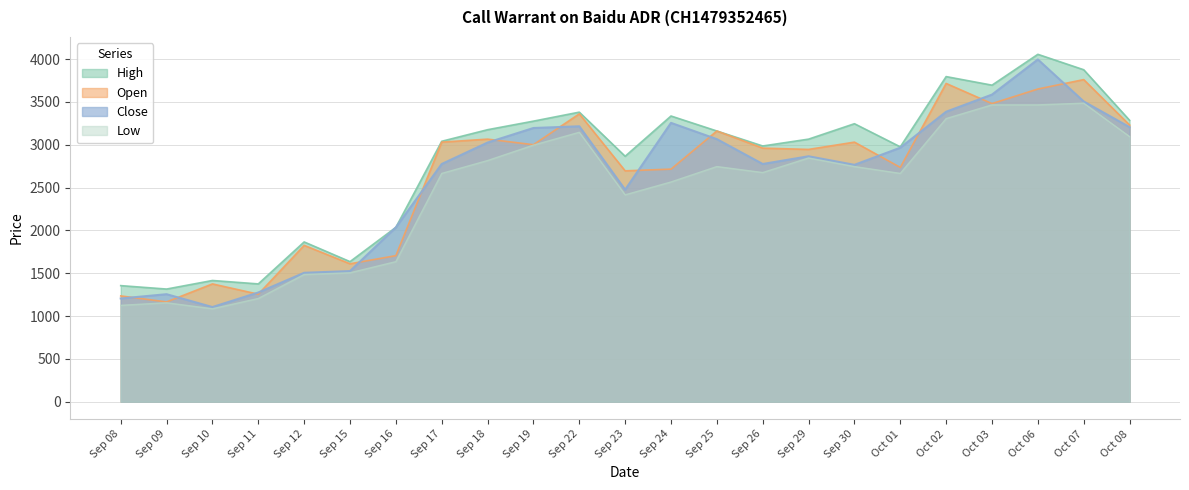

What is the value of the Close point at the 15th from the left?

2775